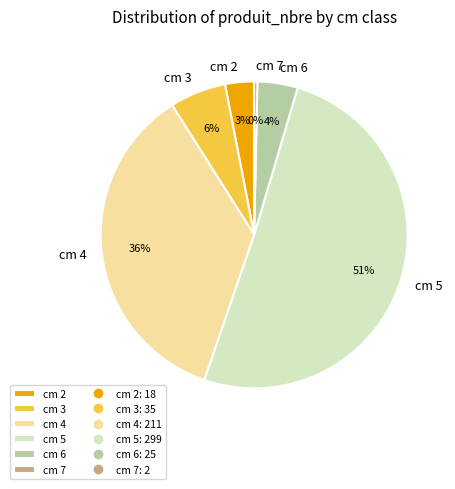

What is the smallest slice in the pie chart?

cm 7